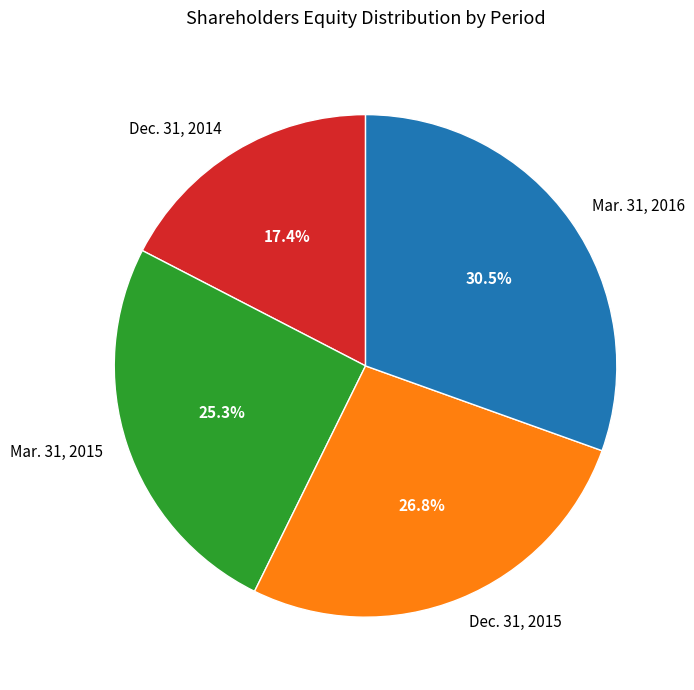

Is there any slice that represents more than half of the pie?

No